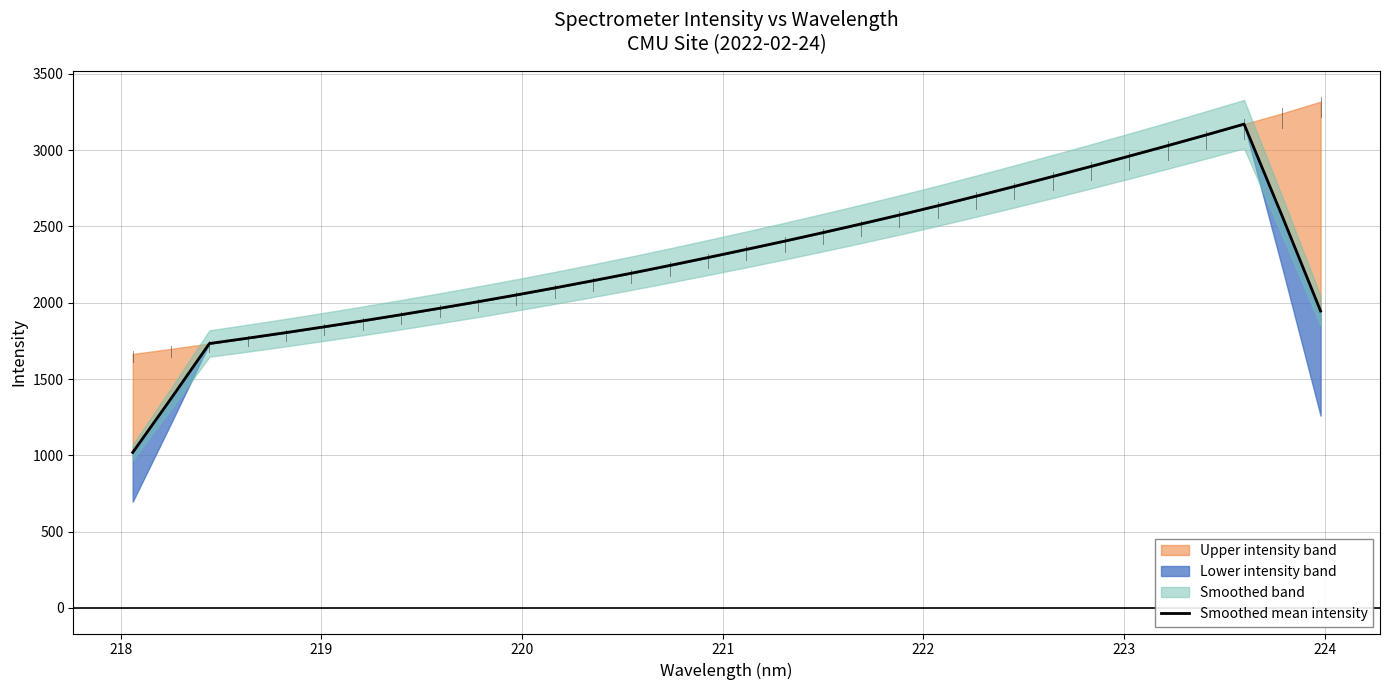

What is the difference between the maximum and minimum values?

2152.0